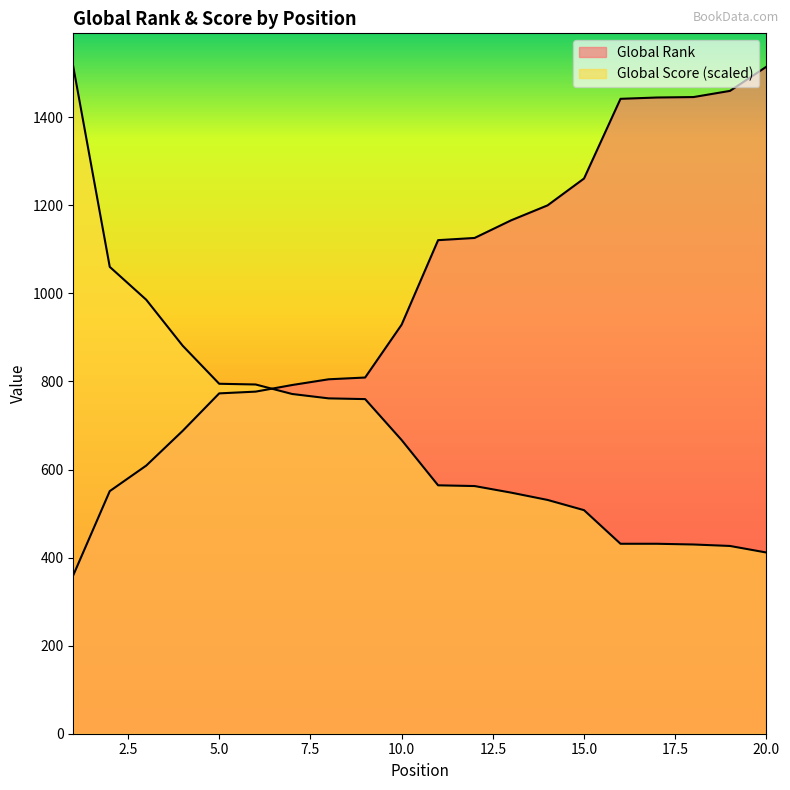

Where do Global Score and Global Rank first cross each other?

6 and 7